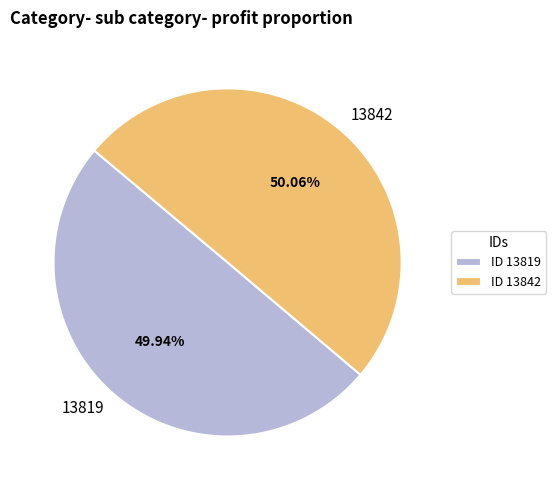

Does any single category account for the majority?

Yes